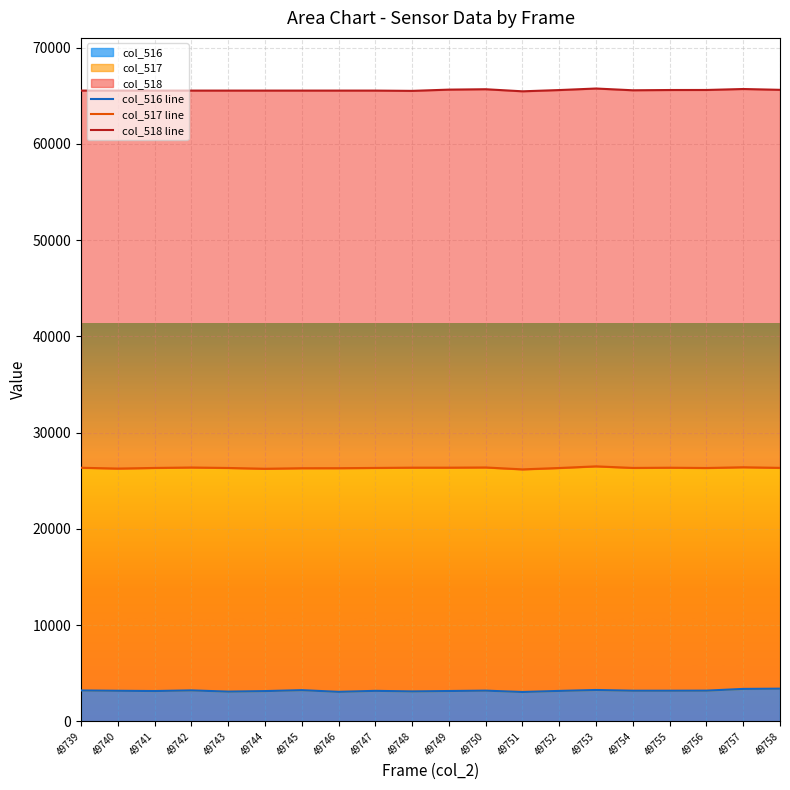

Is it true that col_518 line equals 45275 at 49743?

False